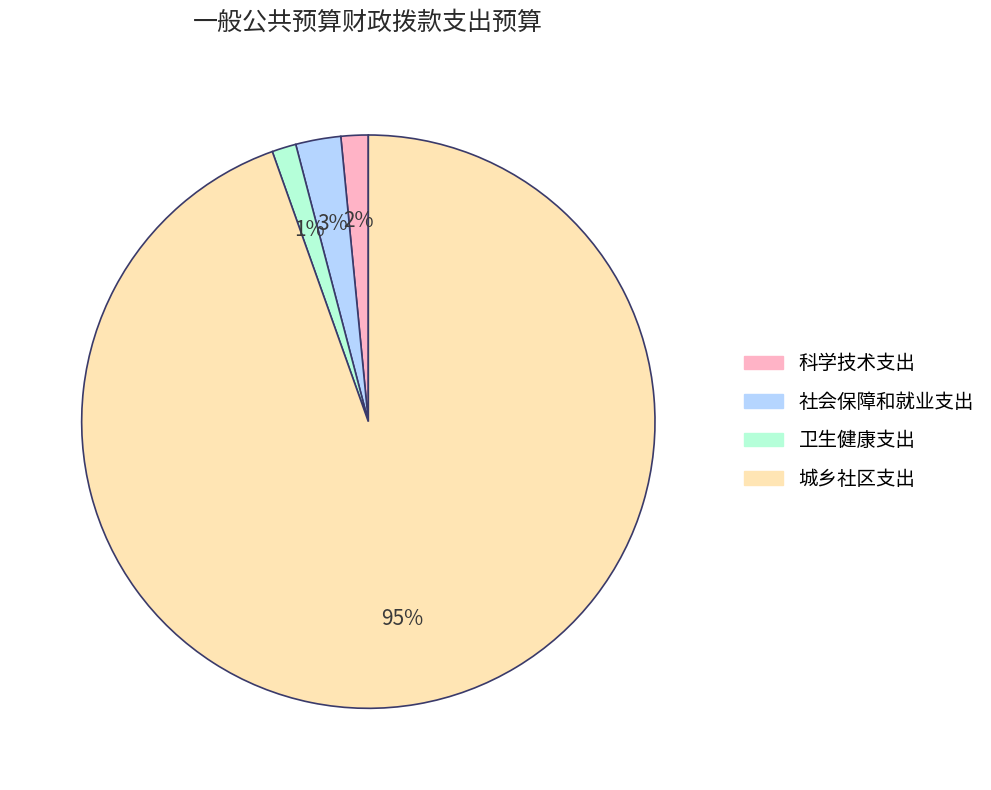

What is the largest slice in the pie chart?

城乡社区支出